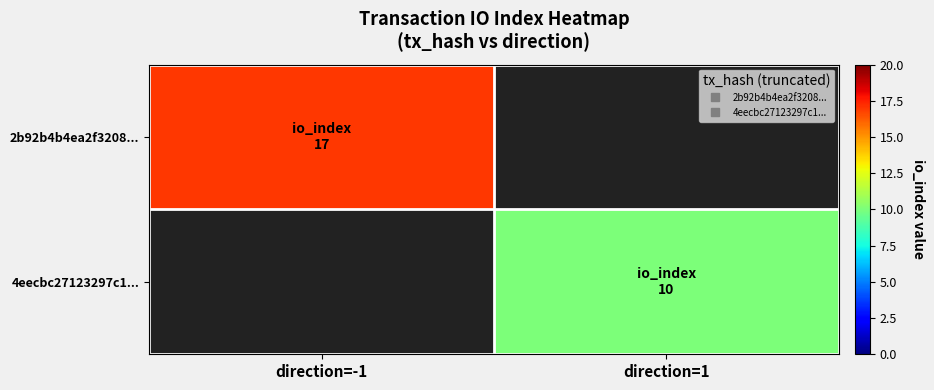

Between direction=1 and direction=-1, which is larger?

direction=-1